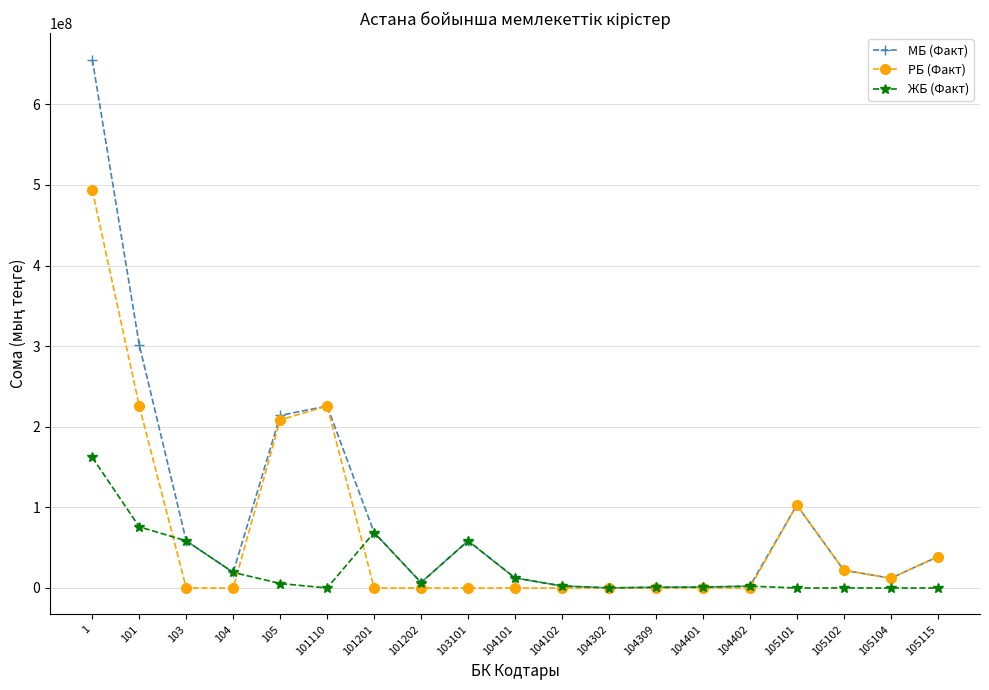

What are all the series names shown in the legend?

МБ (Факт), РБ (Факт), ЖБ (Факт)